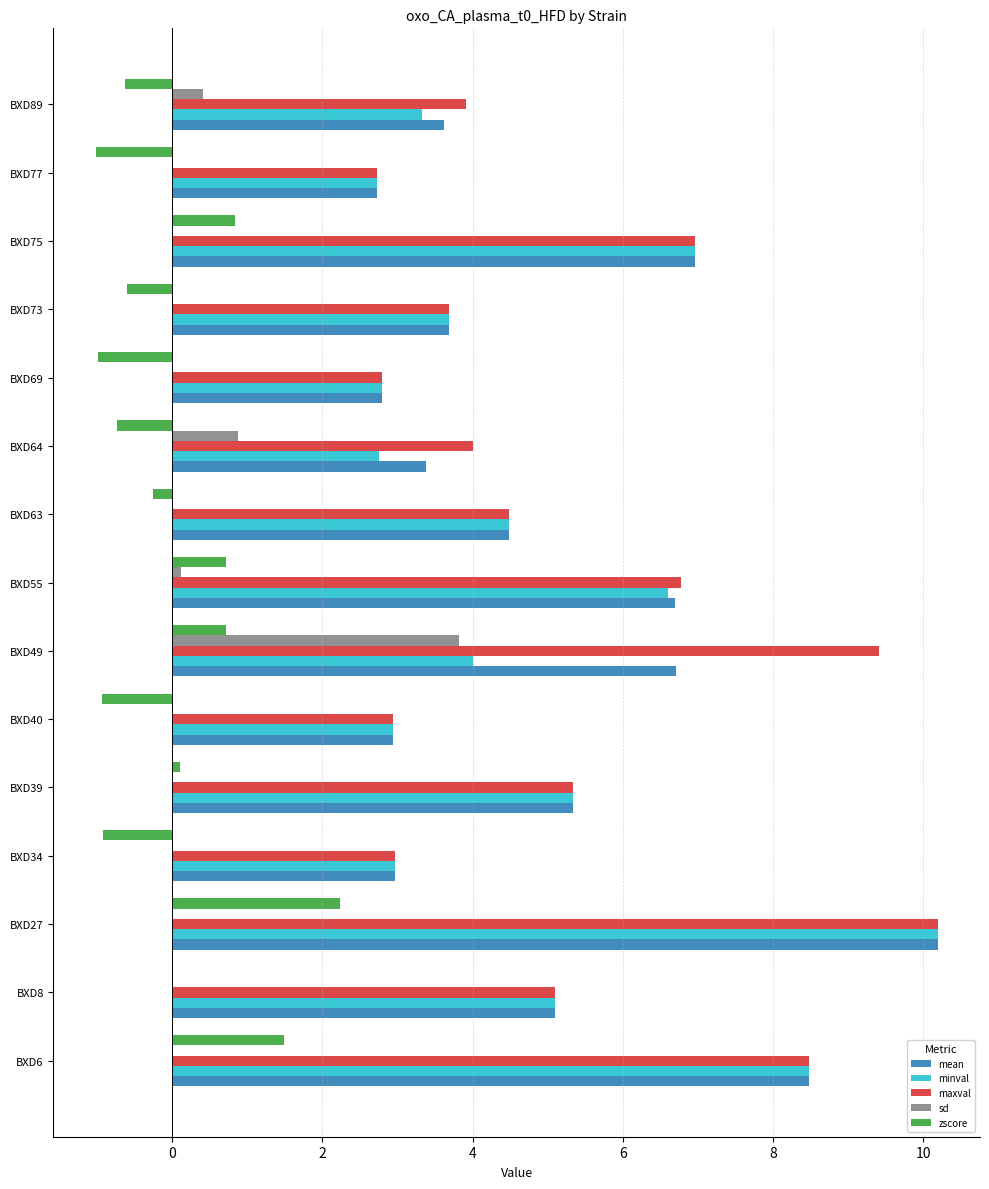

Which series changed the most between BXD49 and BXD69?

maxval